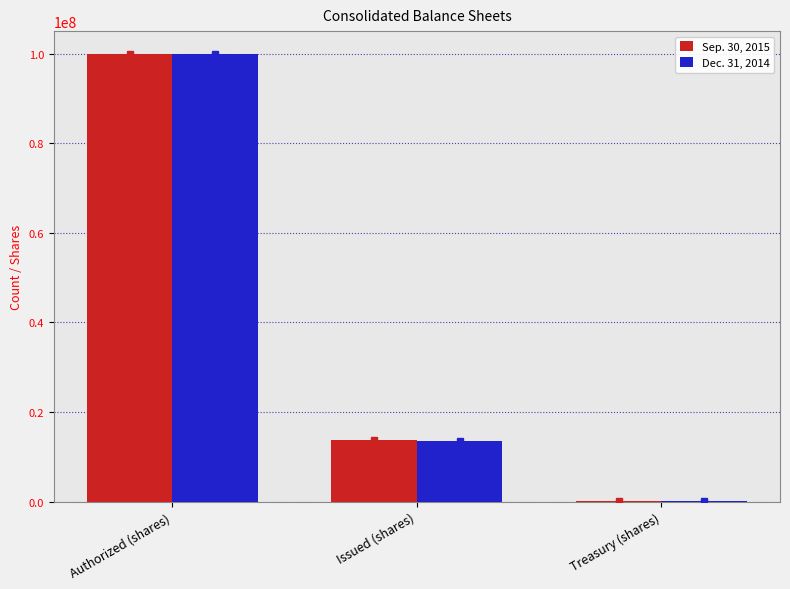

What is the approximate value of Sep. 30, 2015 at Treasury (shares), to the nearest 100?

99800